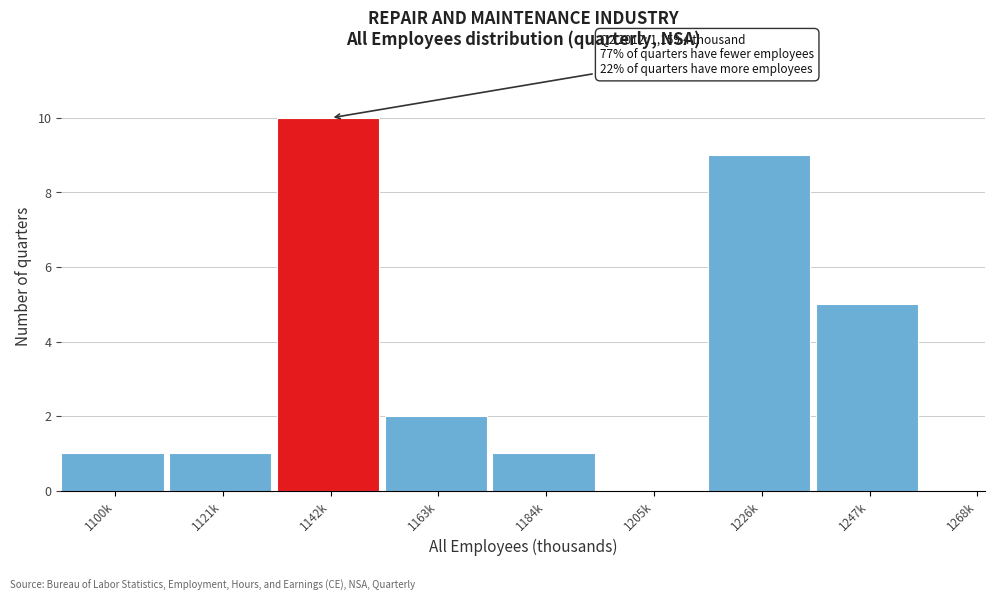

Reading right to left, extract all data points from this chart.

1268k=0	1247k=5	1226k=9	1205k=0	1184k=1	1163k=2	1142k=10	1121k=1	1100k=1